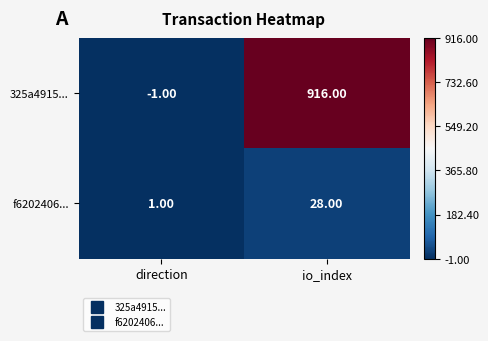

Which category has the highest value in the f6202406... series?

io_index